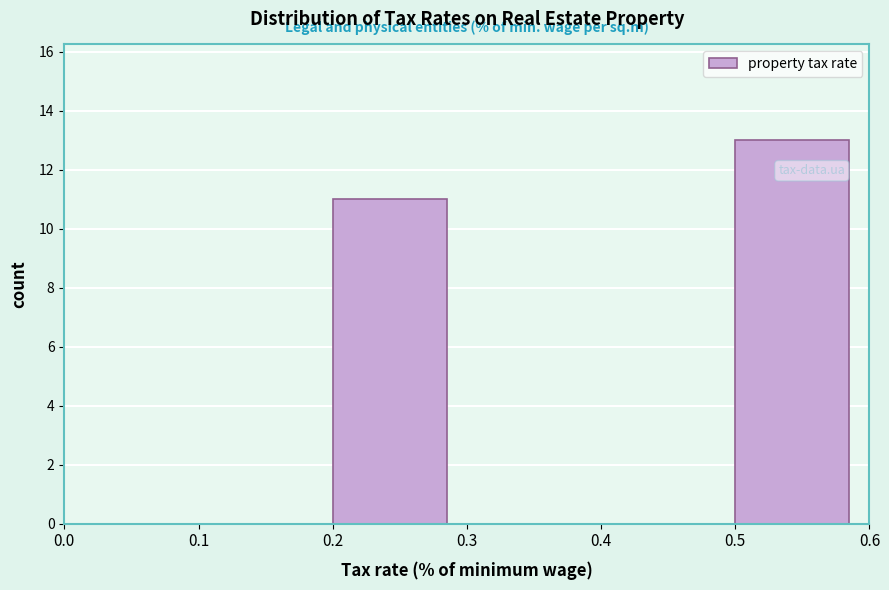

Reading left to right, transcribe this chart: for each bar, give the range it covers on the x-axis and its height. The values are not printed on the chart, so give them approximately, as read against the axis.

0.0 to 0.1: 0
0.1 to 0.2: 0
0.2 to 0.3: 11
0.3 to 0.4: 0
0.4 to 0.5: 0
0.5 to 0.6: 13